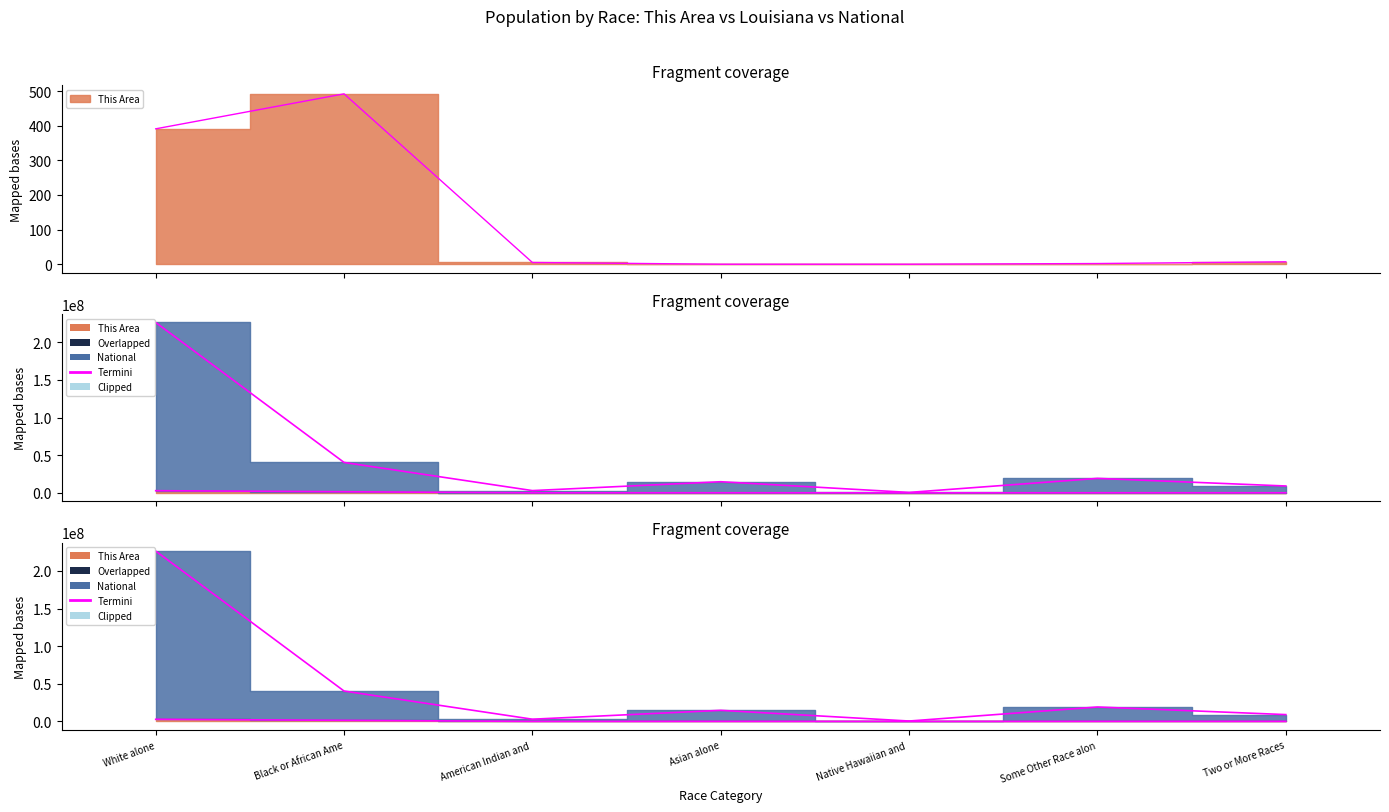

Does the chart have visible grid lines?

No